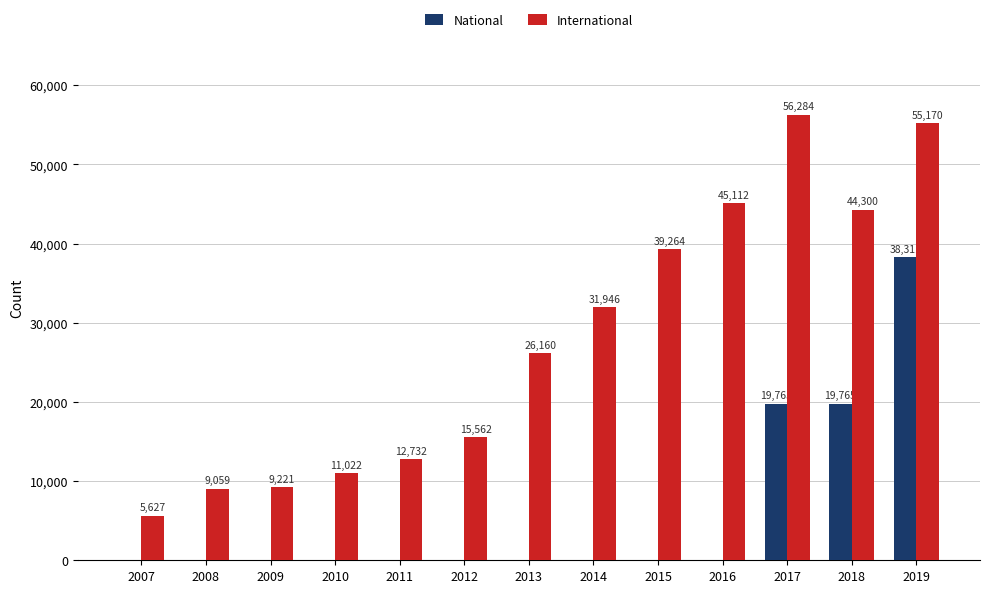

Are the bars horizontal?

No